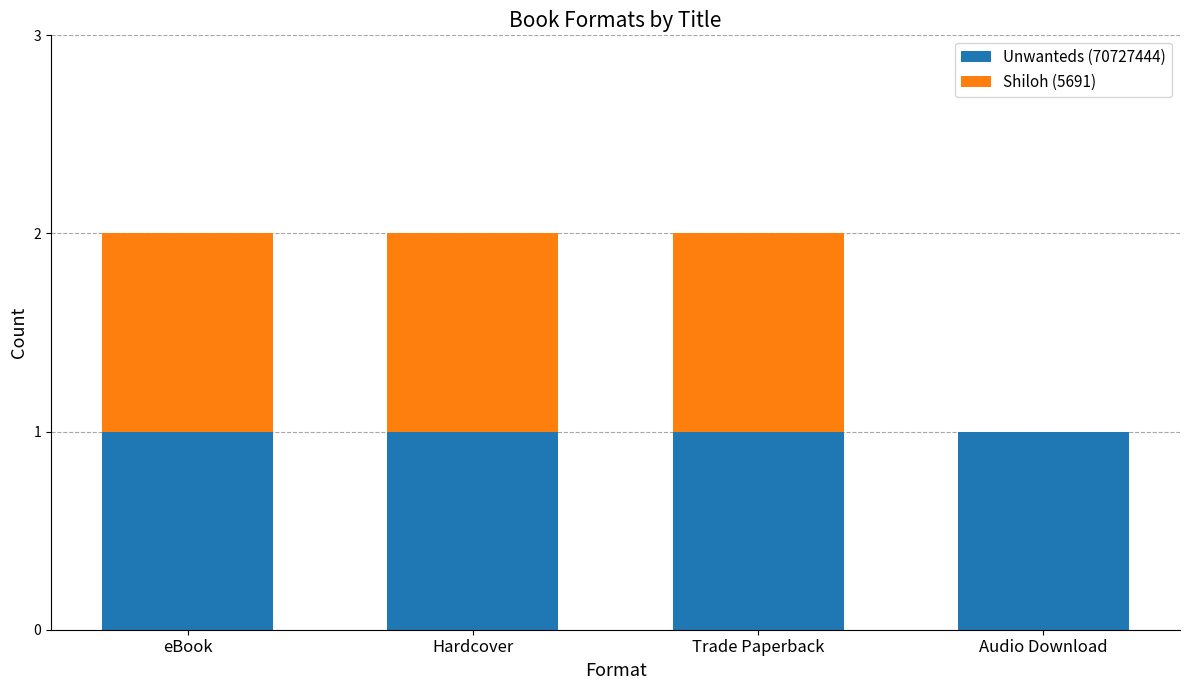

The value of Unwanteds (70727444) at Trade Paperback is 0. True or false?

False